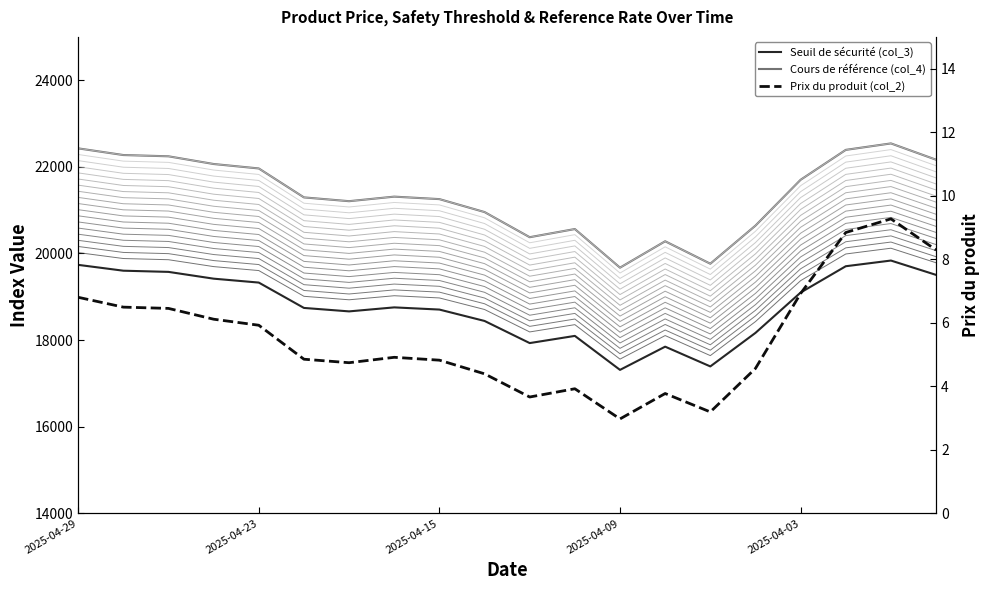

What is the difference between the second highest and minimum values in the Seuil de sécurité (col_3) series?

2425.2